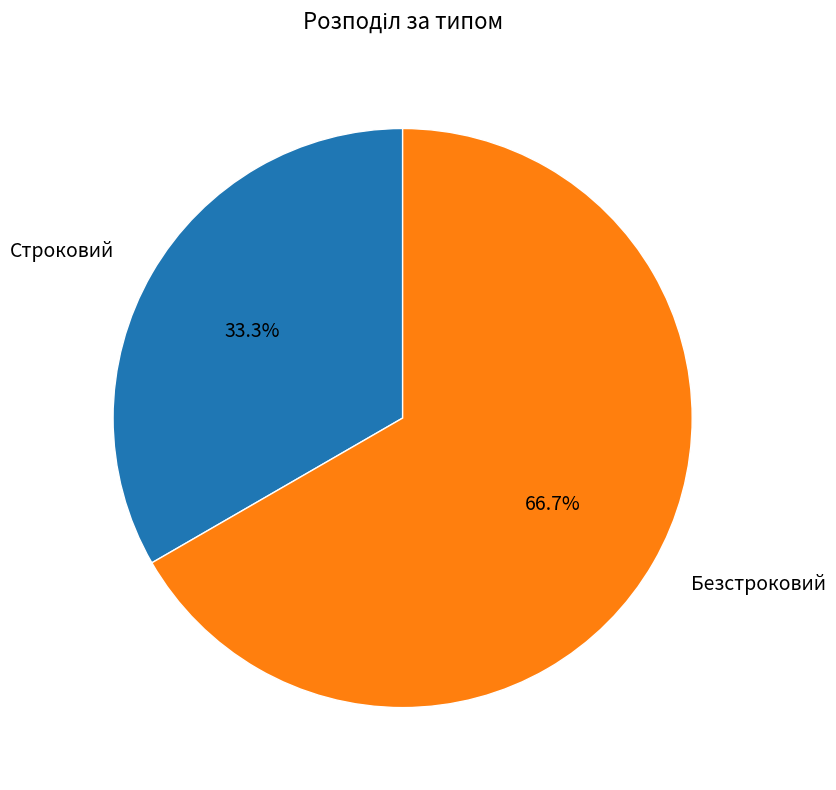

Which category has the smallest portion of the pie?

Строковий